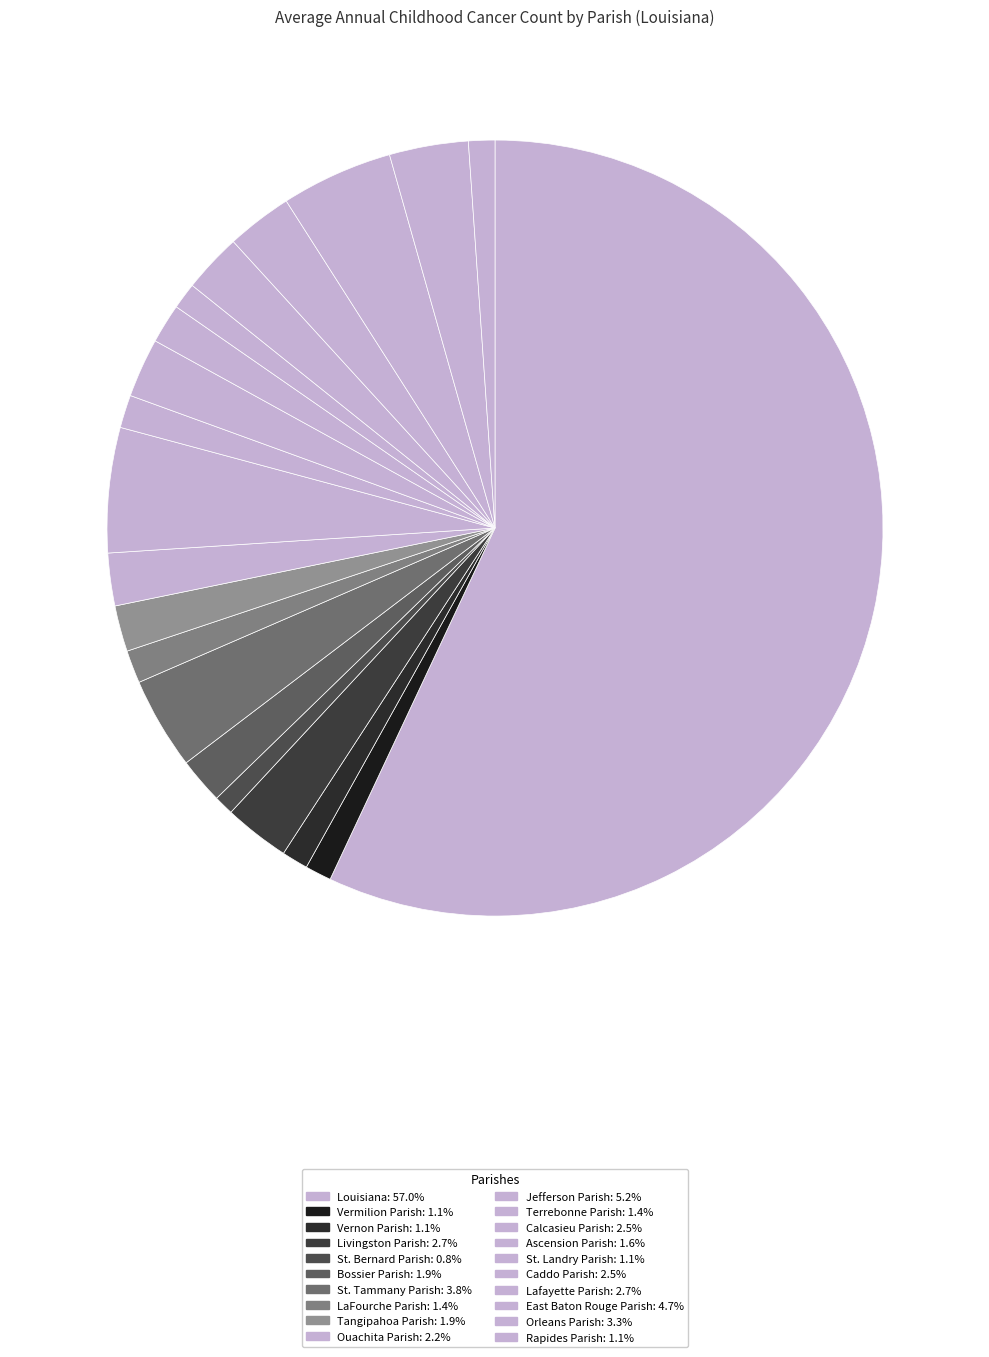

How many slices are in this pie chart?

20